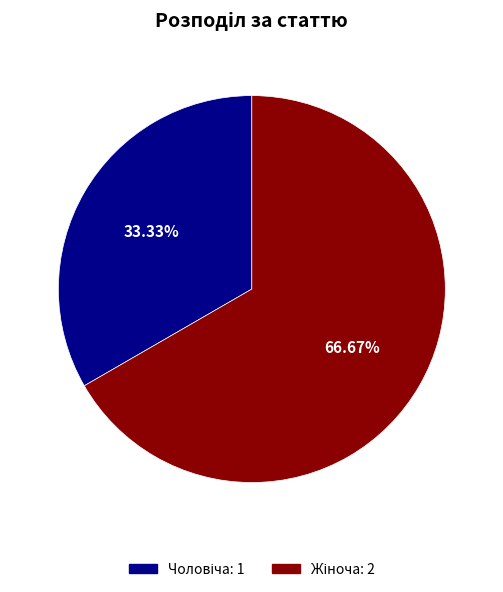

Is there a majority slice in this chart?

Yes